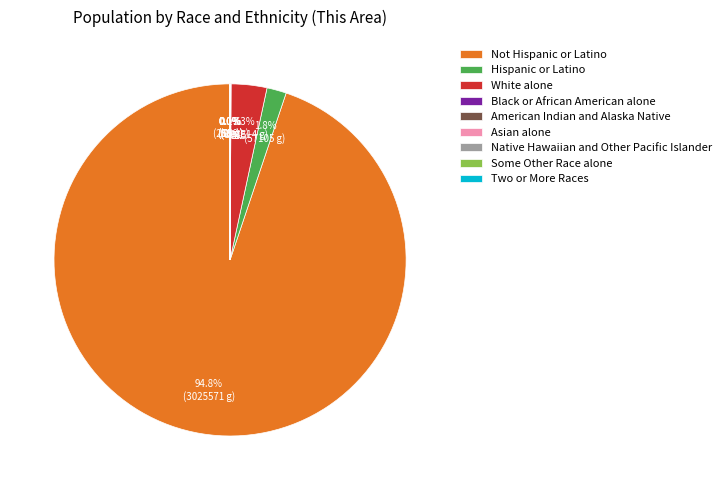

Does Not Hispanic or Latino account for over 50% of the chart?

Yes